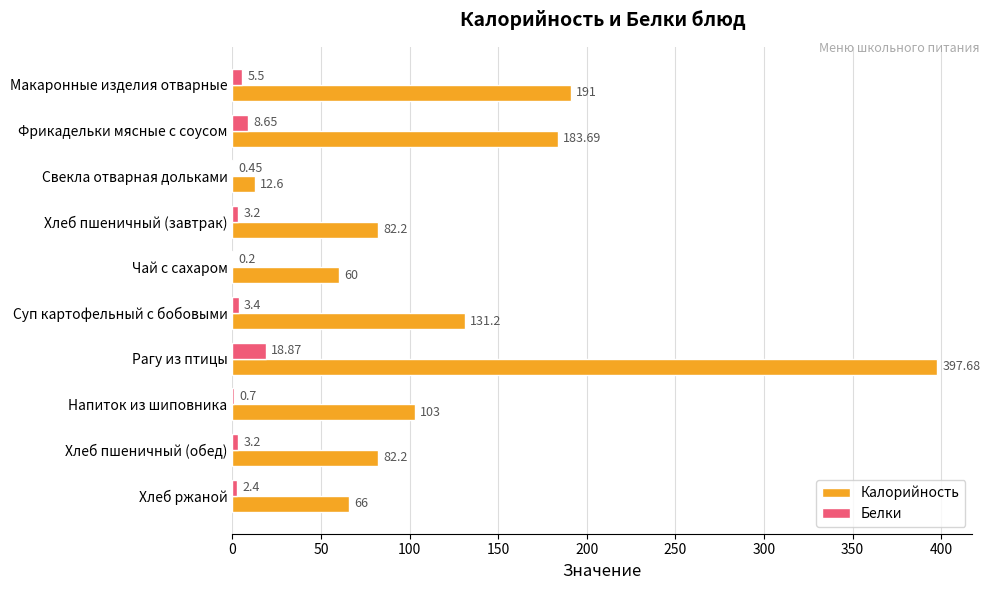

How many data points in Белки are above 3?

6